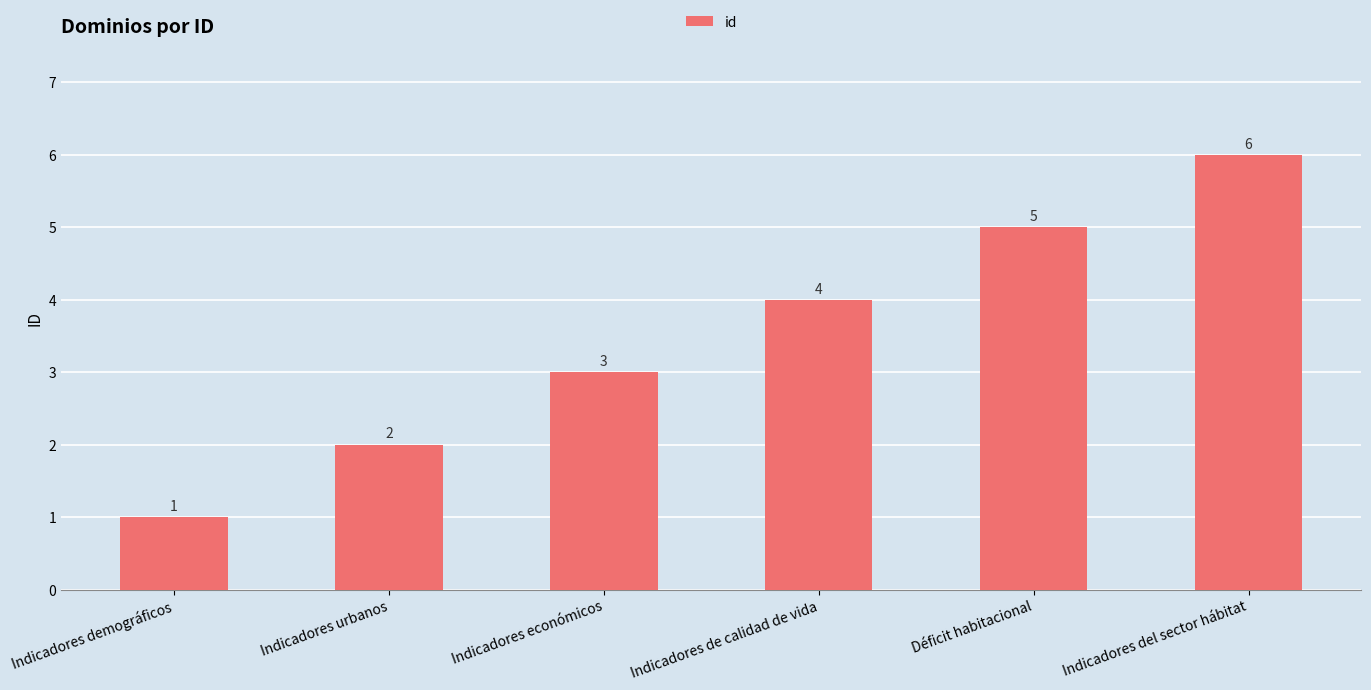

What position from the right is Indicadores urbanos?

5